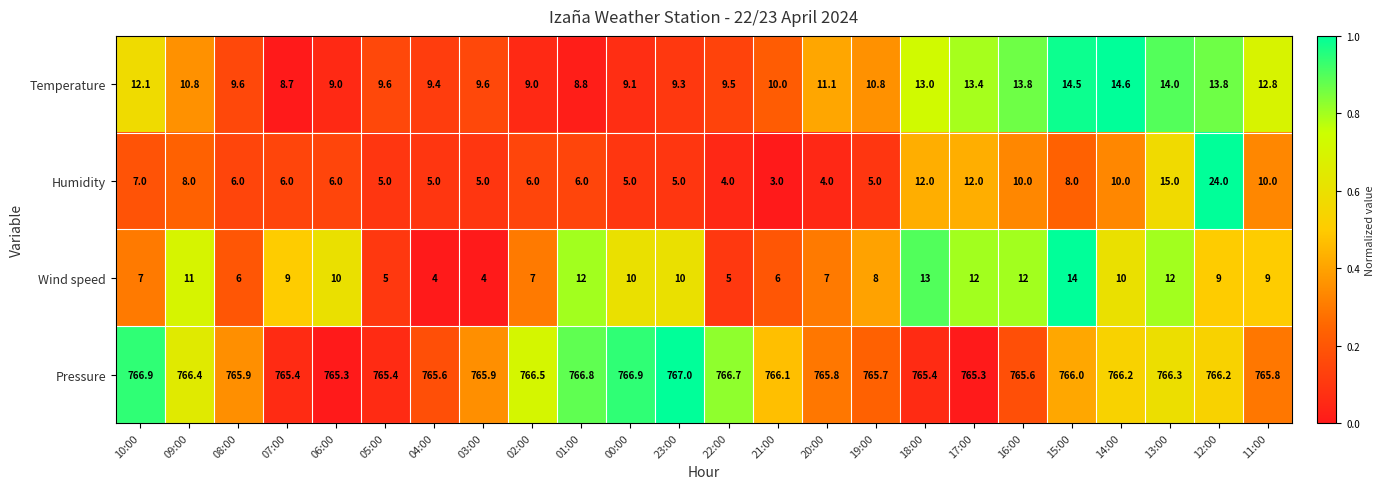

What is the difference between the maximum and minimum values in the Temperature series?

5.9